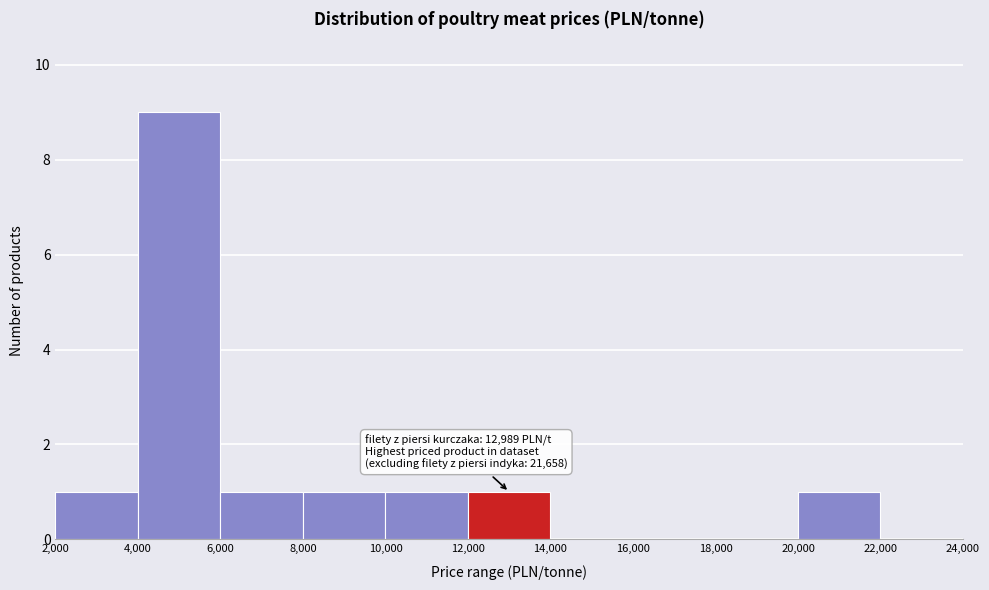

Over which range of the x-axis is the bar tallest?

4,000 to 6,000